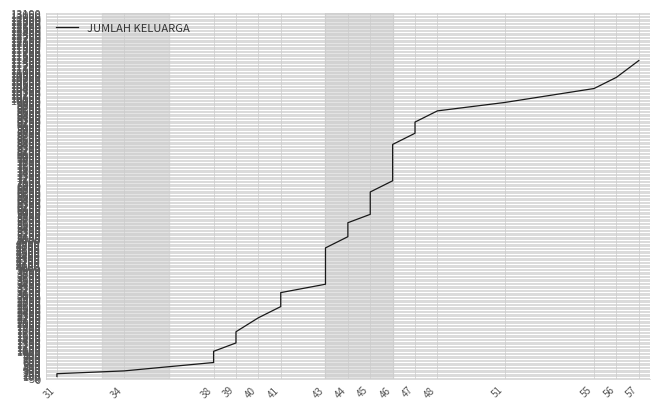

The chart shows a value of 1850 at 46. True or false?

False